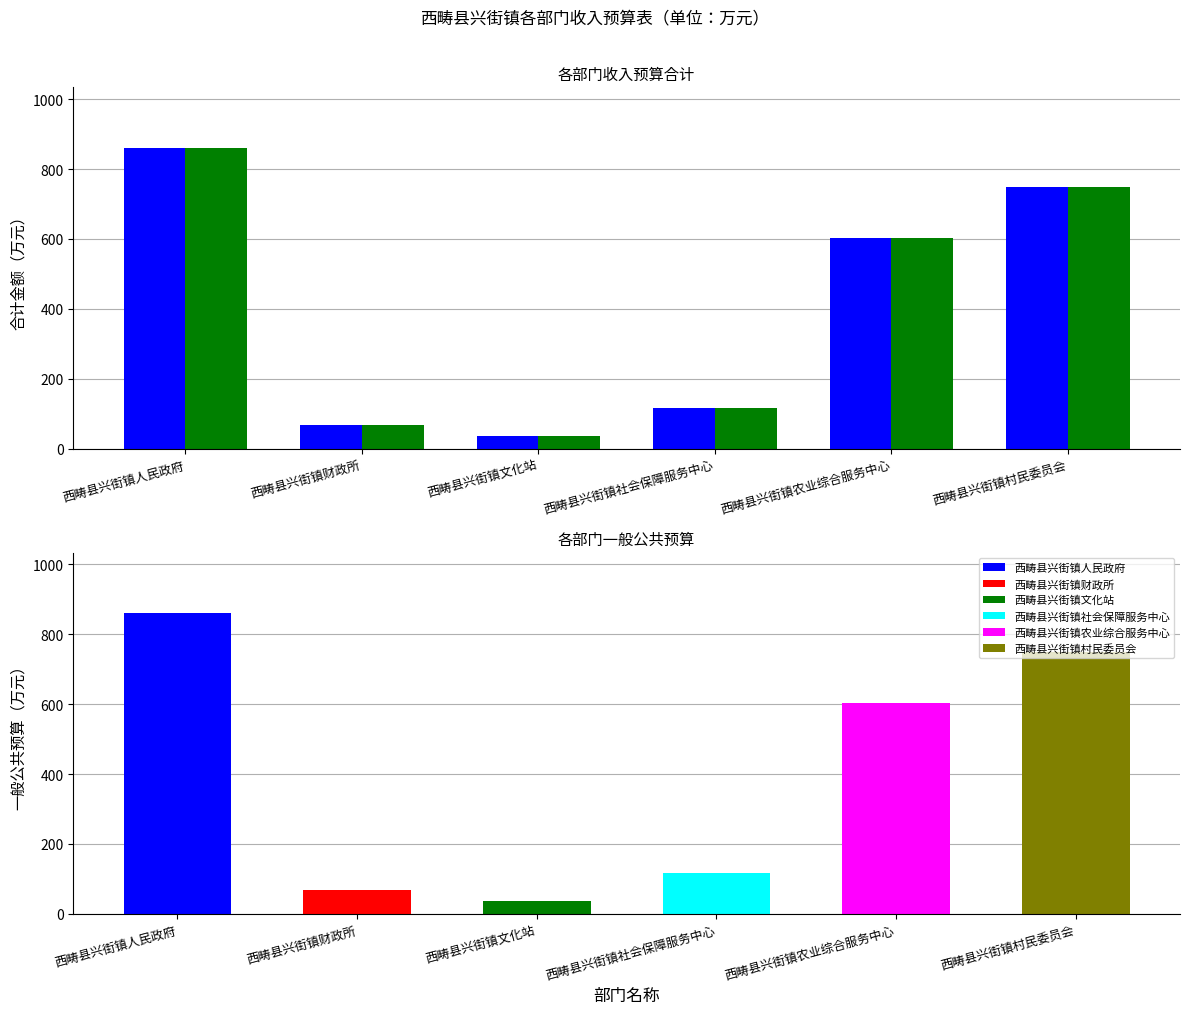

Reading left to right, what are all the values shown in this chart?

合计: 861.5	67.9	37.5	116.0	603.1	749.4
一般公共预算: 861.5	67.9	37.5	116.0	603.1	749.4